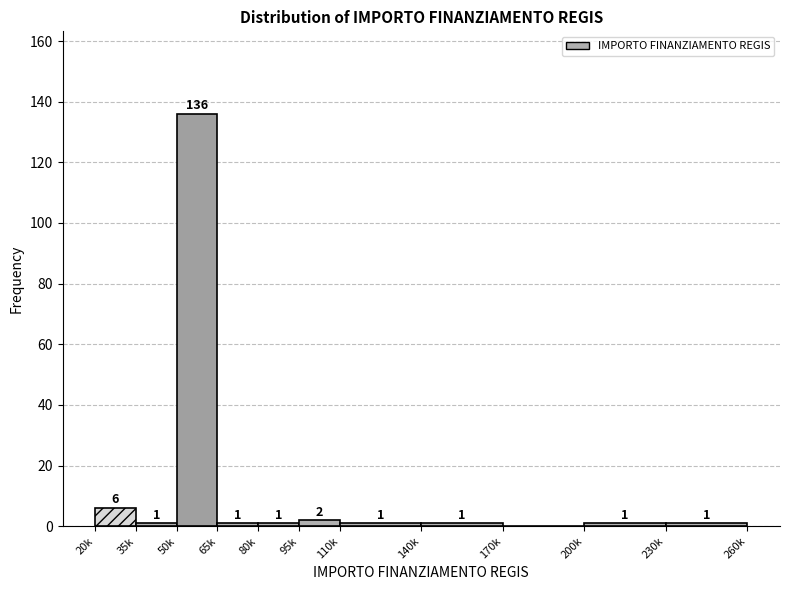

Reading right to left, list all the values displayed in this chart.

230k=1	200k=1	170k=0	140k=1	110k=1	95k=2	80k=1	65k=1	50k=136	35k=1	20k=6